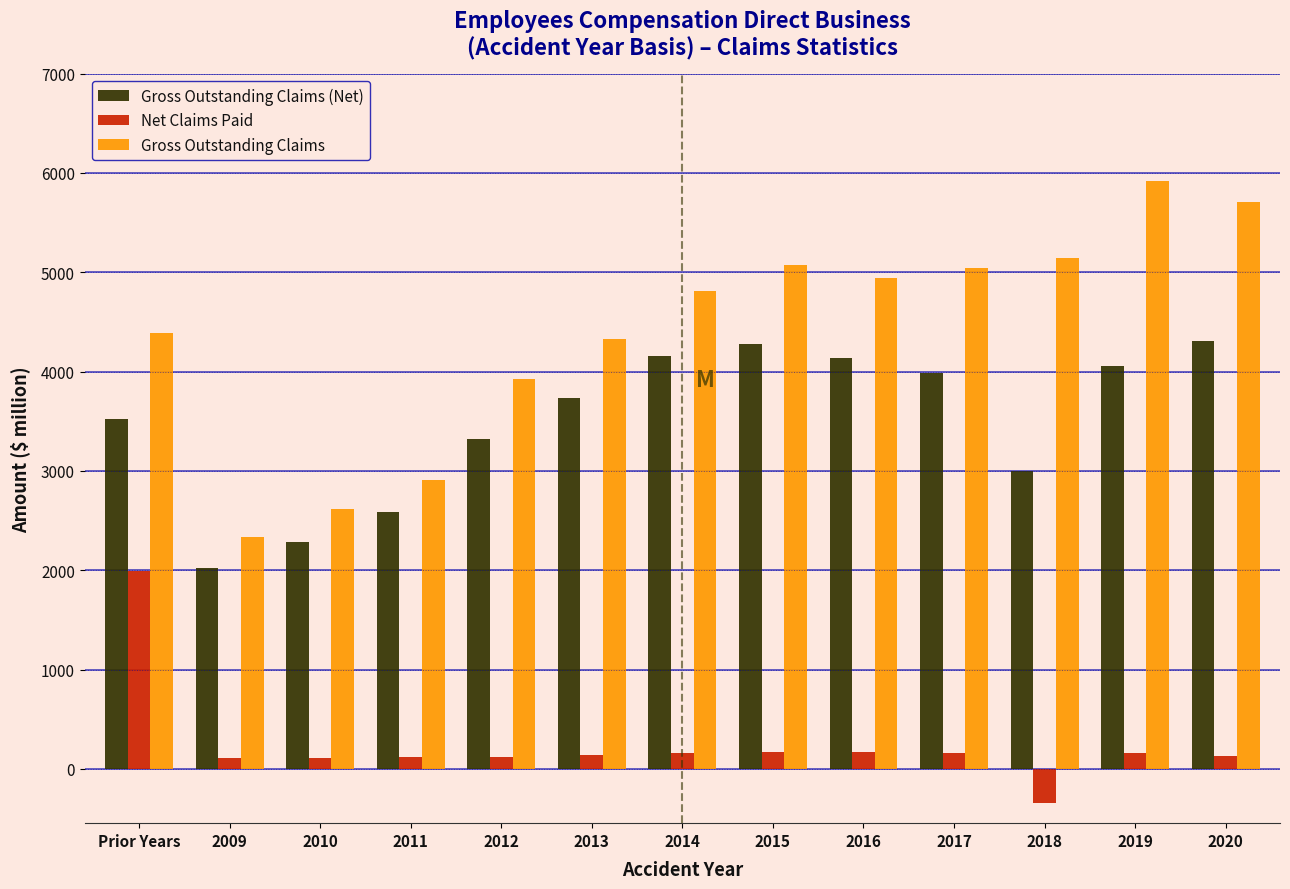

At 2014, list the series in order from largest to smallest.

Gross Outstanding Claims, Gross Outstanding Claims (Net), Net Claims Paid